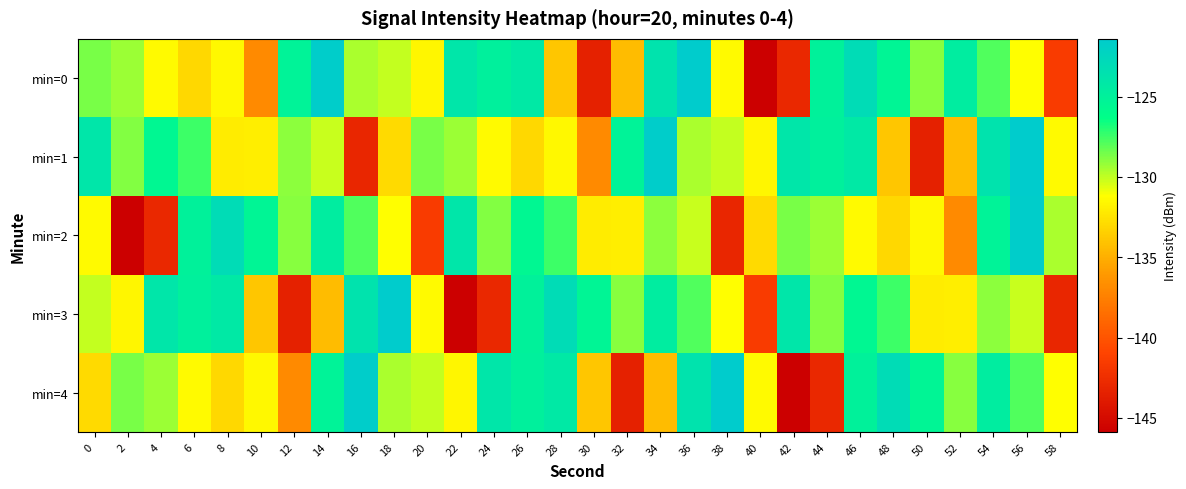

Reading right to left, what are all the values shown in this chart?

min=0: 58=-141.6	56=-131.2	54=-127.9	52=-124.6	50=-128.9	48=-125.3	46=-122.9	44=-125.0	42=-142.9	40=-145.9	38=-131.3	36=-121.4	34=-123.7	32=-134.4	30=-143.4	28=-133.8	26=-124.2	24=-124.9	22=-124.0	20=-131.6	18=-130.1	16=-129.5	14=-121.6	12=-125.2	10=-137.0	8=-131.5	6=-133.0	4=-131.4	2=-129.3	0=-128.6
min=1: 58=-131.3	56=-121.4	54=-123.7	52=-134.4	50=-143.4	48=-133.8	46=-124.2	44=-124.9	42=-124.0	40=-131.6	38=-130.1	36=-129.5	34=-121.6	32=-125.2	30=-137.0	28=-131.5	26=-133.0	24=-131.4	22=-129.3	20=-128.6	18=-132.9	16=-143.0	14=-130.2	12=-129.0	10=-131.9	8=-132.1	6=-127.5	4=-125.6	2=-128.8	0=-123.9
min=2: 58=-129.5	56=-121.6	54=-125.2	52=-137.0	50=-131.5	48=-133.0	46=-131.4	44=-129.3	42=-128.6	40=-132.9	38=-143.0	36=-130.2	34=-129.0	32=-131.9	30=-132.1	28=-127.5	26=-125.6	24=-128.8	22=-123.9	20=-141.6	18=-131.2	16=-127.9	14=-124.6	12=-128.9	10=-125.3	8=-122.9	6=-125.0	4=-142.9	2=-145.9	0=-131.3
min=3: 58=-143.0	56=-130.2	54=-129.0	52=-131.9	50=-132.1	48=-127.5	46=-125.6	44=-128.8	42=-123.9	40=-141.6	38=-131.2	36=-127.9	34=-124.6	32=-128.9	30=-125.3	28=-122.9	26=-125.0	24=-142.9	22=-145.9	20=-131.3	18=-121.4	16=-123.7	14=-134.4	12=-143.4	10=-133.8	8=-124.2	6=-124.9	4=-124.0	2=-131.6	0=-130.1
min=4: 58=-131.2	56=-127.9	54=-124.6	52=-128.9	50=-125.3	48=-122.9	46=-125.0	44=-142.9	42=-145.9	40=-131.3	38=-121.4	36=-123.7	34=-134.4	32=-143.4	30=-133.8	28=-124.2	26=-124.9	24=-124.0	22=-131.6	20=-130.1	18=-129.5	16=-121.6	14=-125.2	12=-137.0	10=-131.5	8=-133.0	6=-131.4	4=-129.3	2=-128.6	0=-132.9